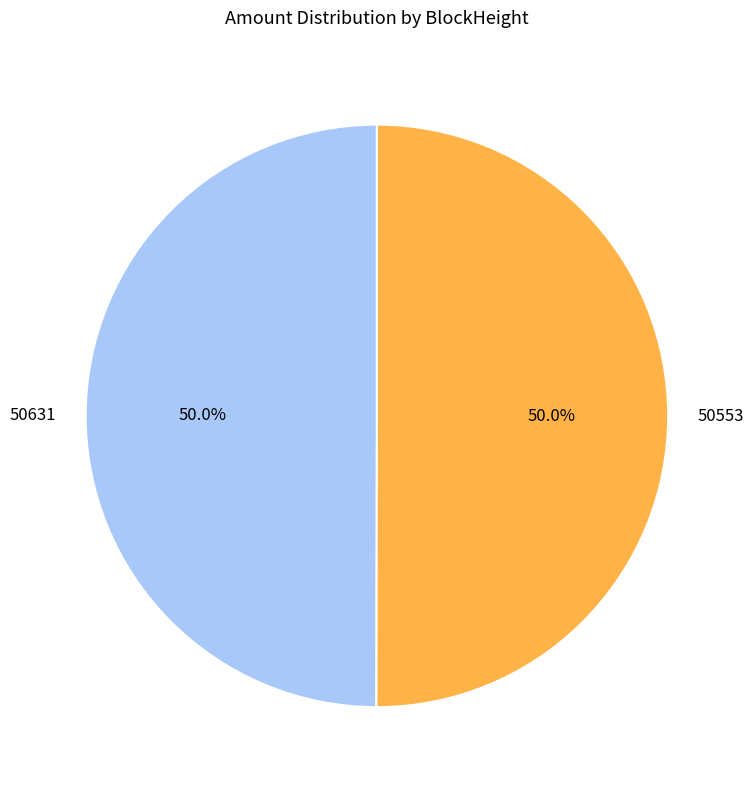

Approximately how many times larger is the value at 50553 compared to 50631?

1.0